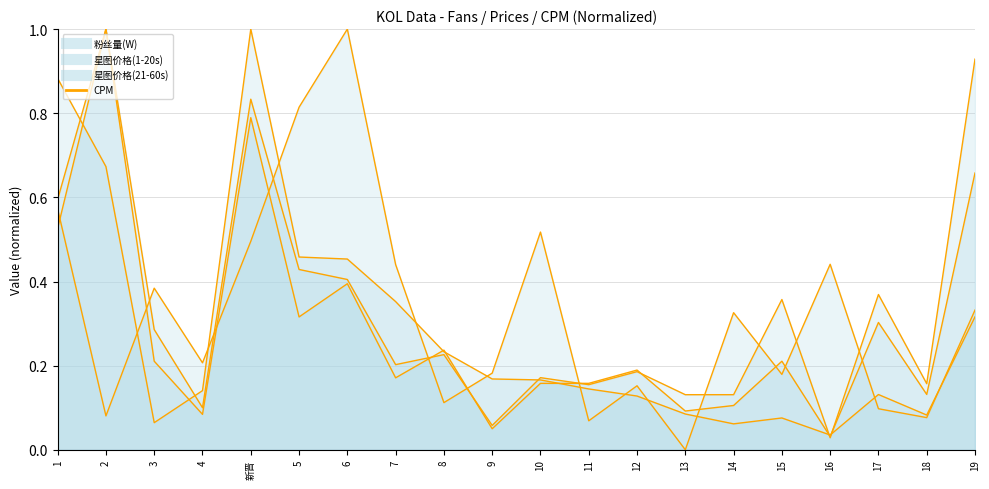

What is the value of the 星图价格(21-60s) line point at the 14th from the left?

0.1